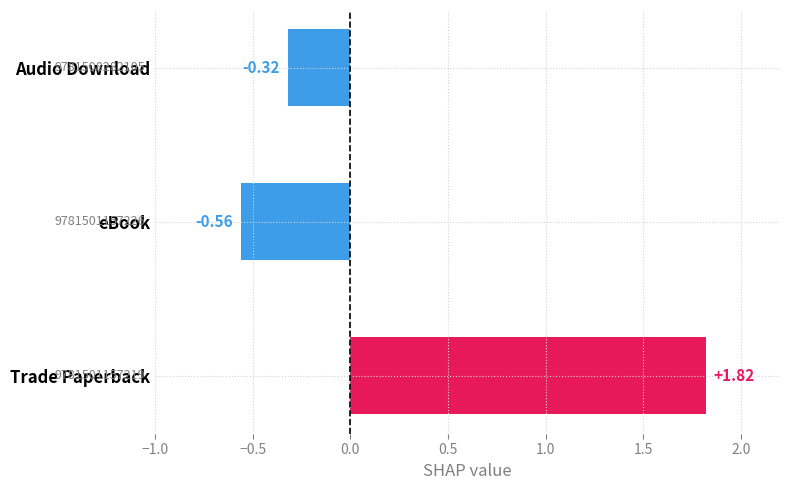

Which label corresponds to the largest value in the chart?

Trade Paperback